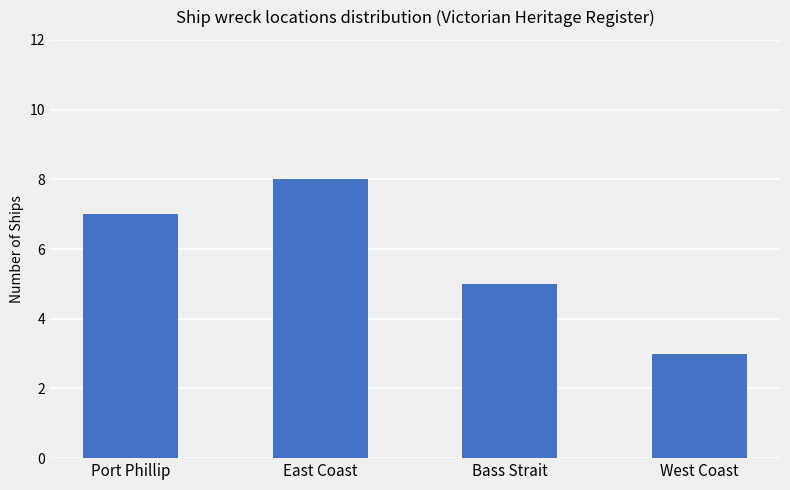

Reading left to right, what are all the values shown in this chart?

7	8	5	3